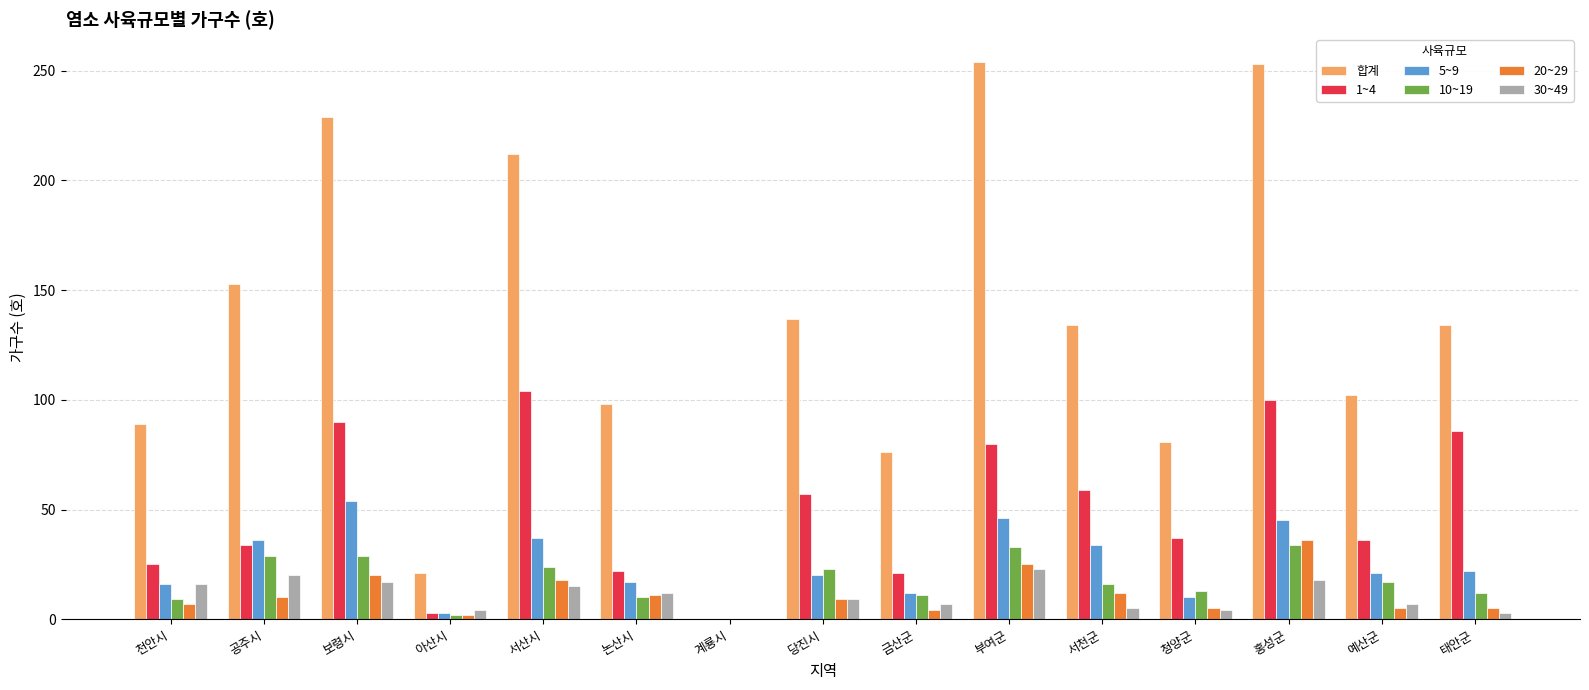

Which series has the largest total across all categories?

합계